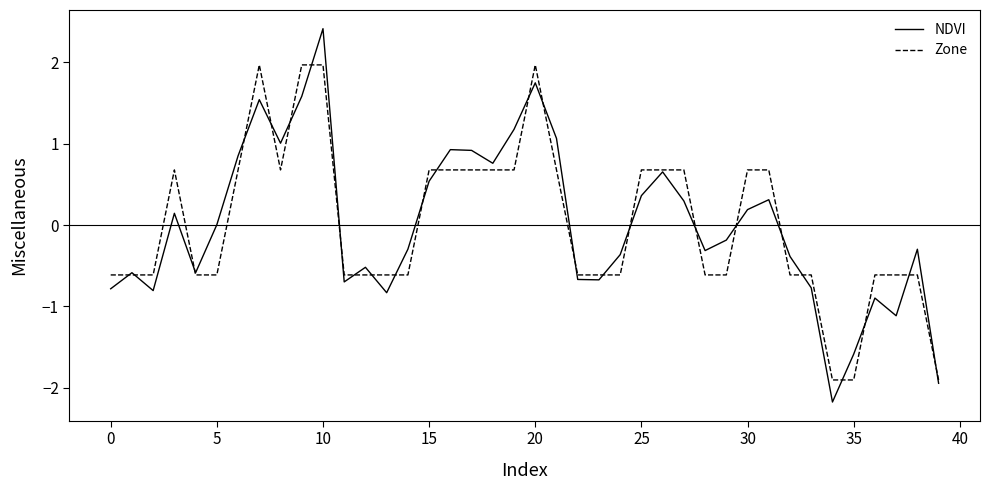

What is the maximum value shown in the chart?

2.4